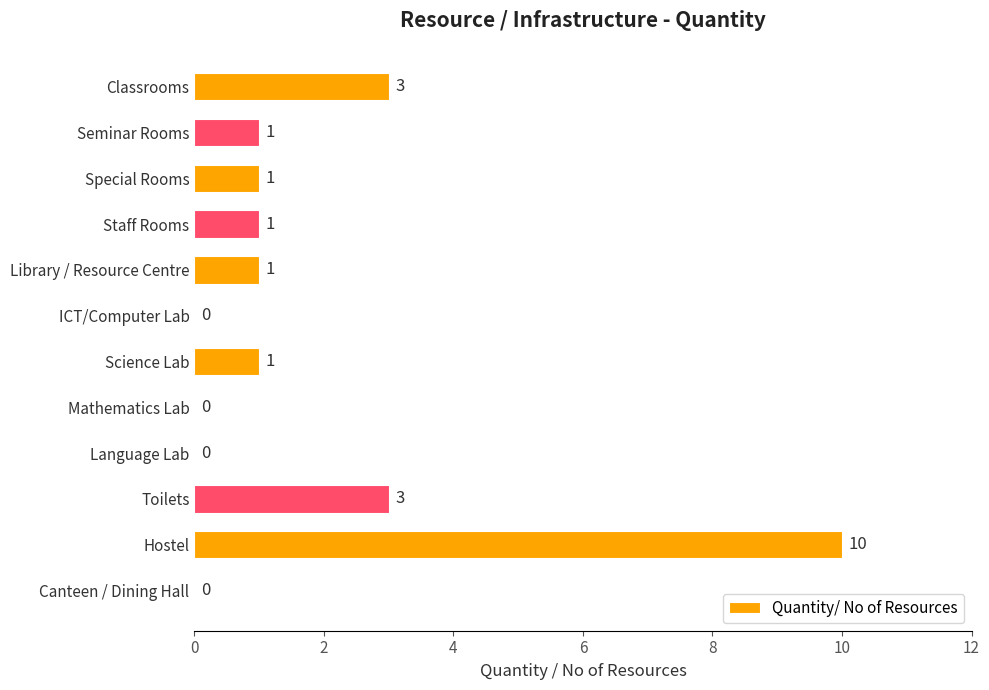

The chart shows a value of 0 at Mathematics Lab. True or false?

True